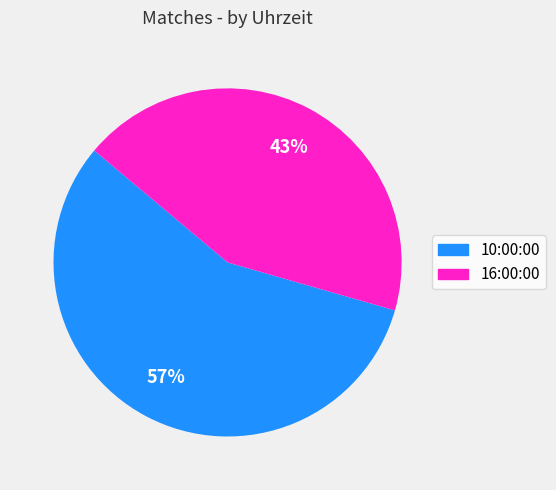

Rank the categories by value from lowest to highest.

16:00:00, 10:00:00